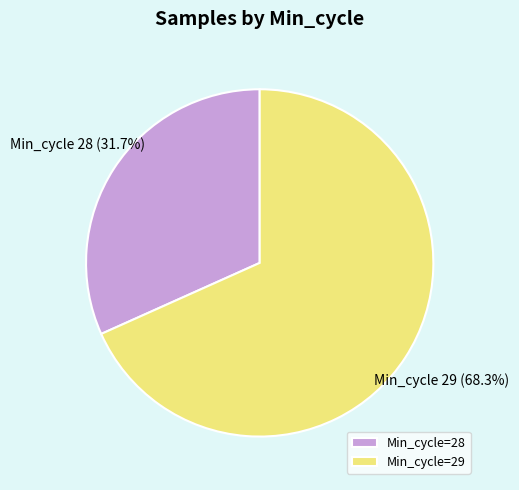

Rank the categories by value from lowest to highest.

Min_cycle=28, Min_cycle=29